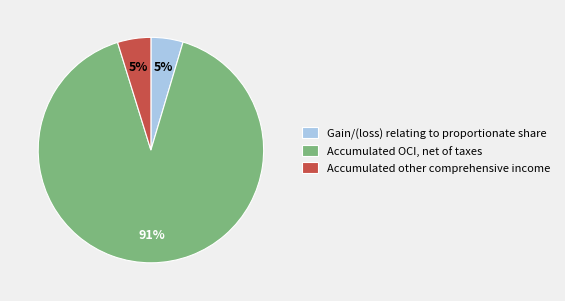

To the nearest percent, what percentage of the pie is Gain/(loss) relating to proportionate share?

5%